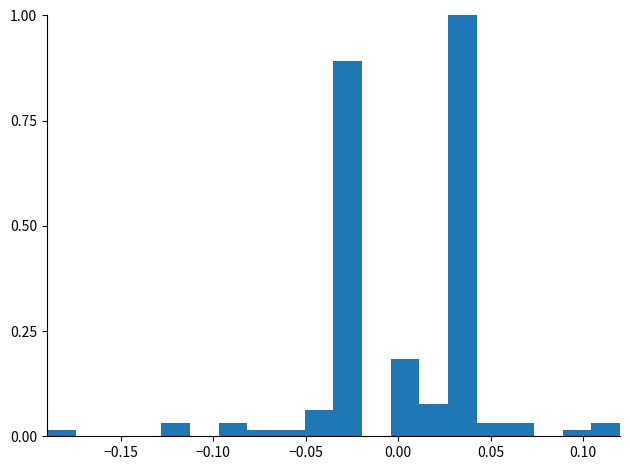

Around what value on the x-axis is the tallest bar? Give the approximate position of its centre, as read against the axis.

0.035